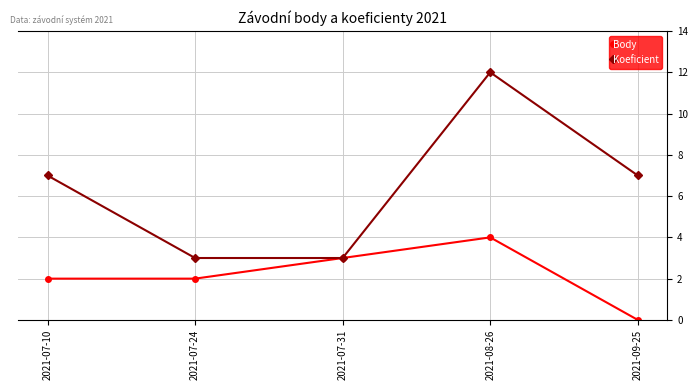

How many categories are shown in the chart?

5